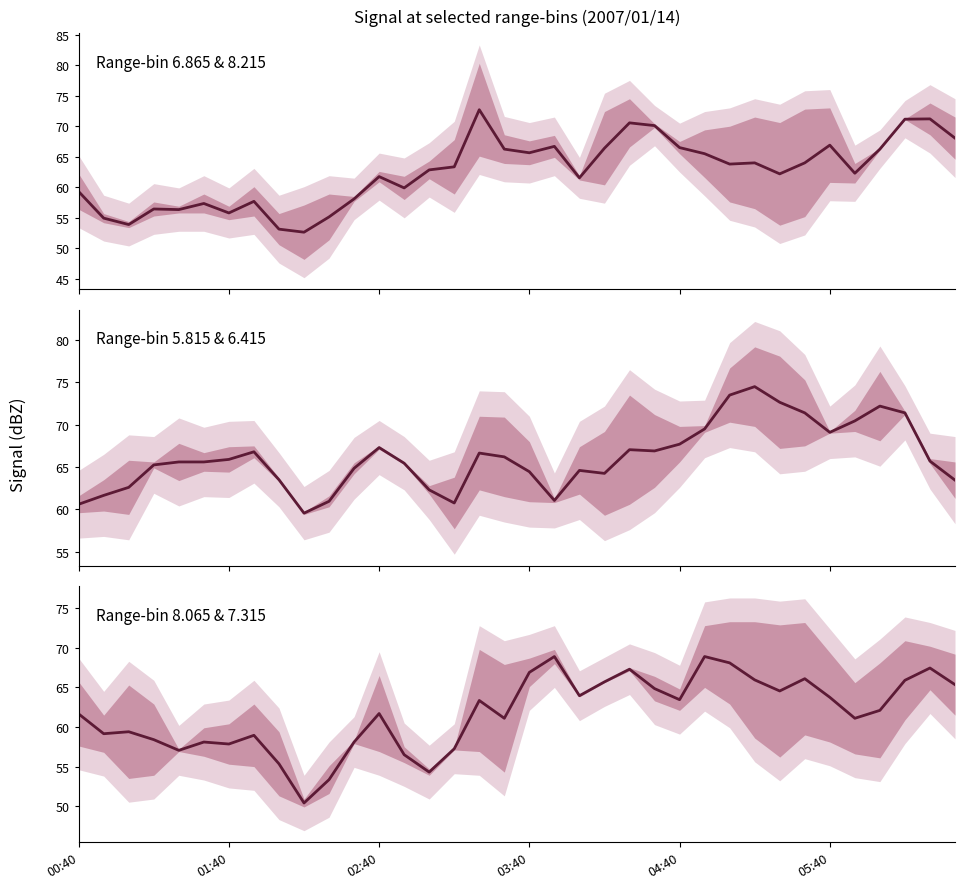

True or false: Range-bin 6.865 & 8.215 has more than 1 interior local peaks.

True